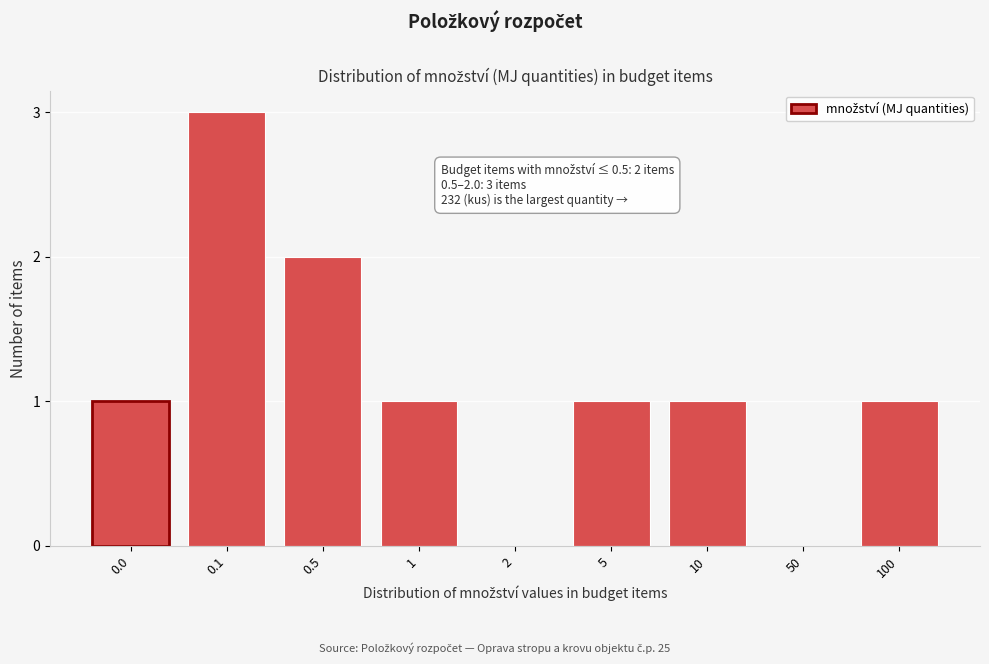

Reading left to right, list all the values displayed in this chart.

0.0=1	0.1=3	0.5=2	1=1	2=0	5=1	10=1	50=0	100=1